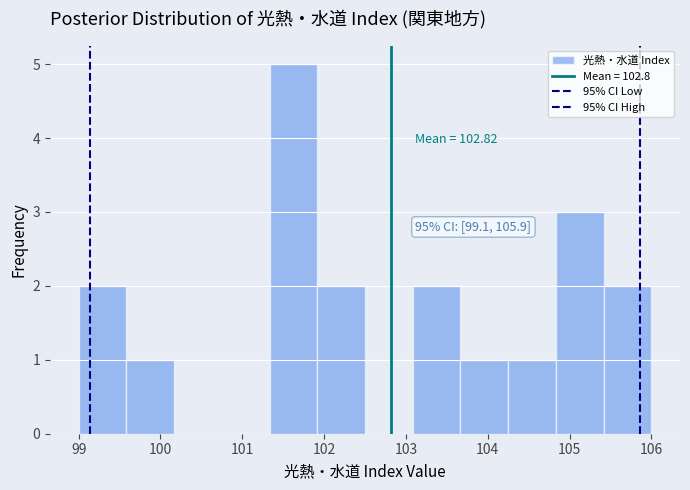

Which range on the x-axis has the tallest bar?

101.3 to 101.9